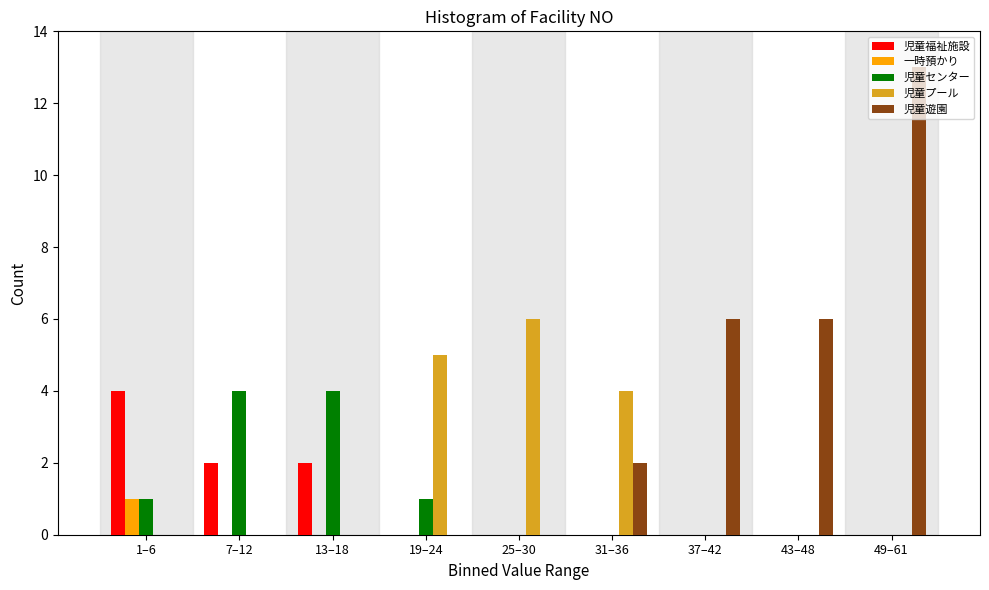

What is the sum of all 児童遊園 values?

27